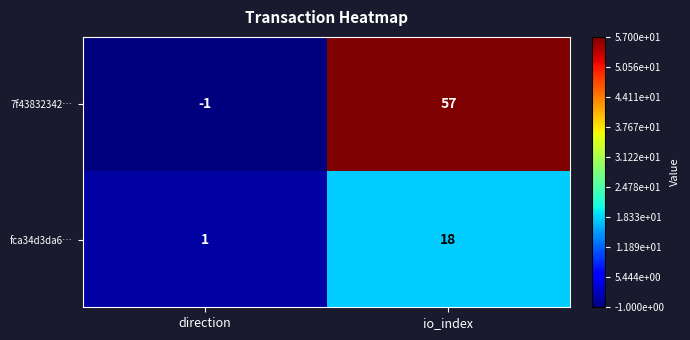

Which series changed the most between direction and io_index?

7f43832342…